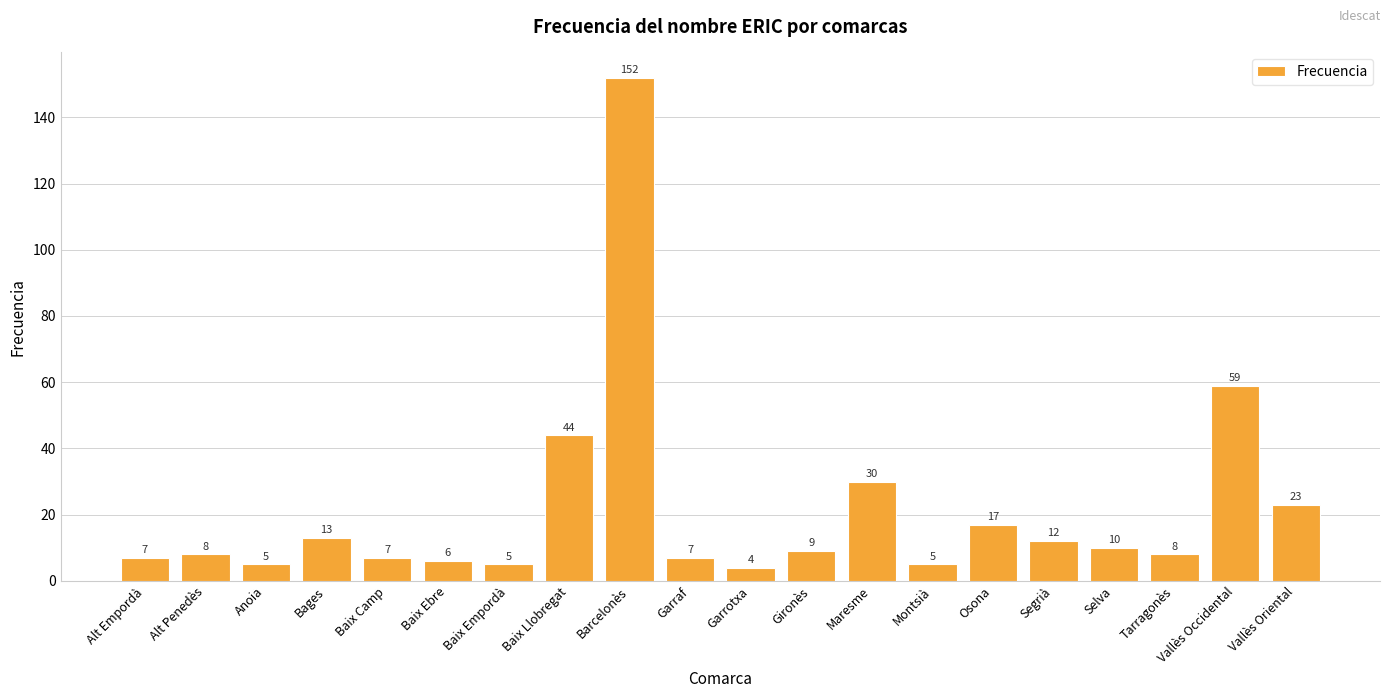

Which label corresponds to the smallest value in the chart?

Garrotxa